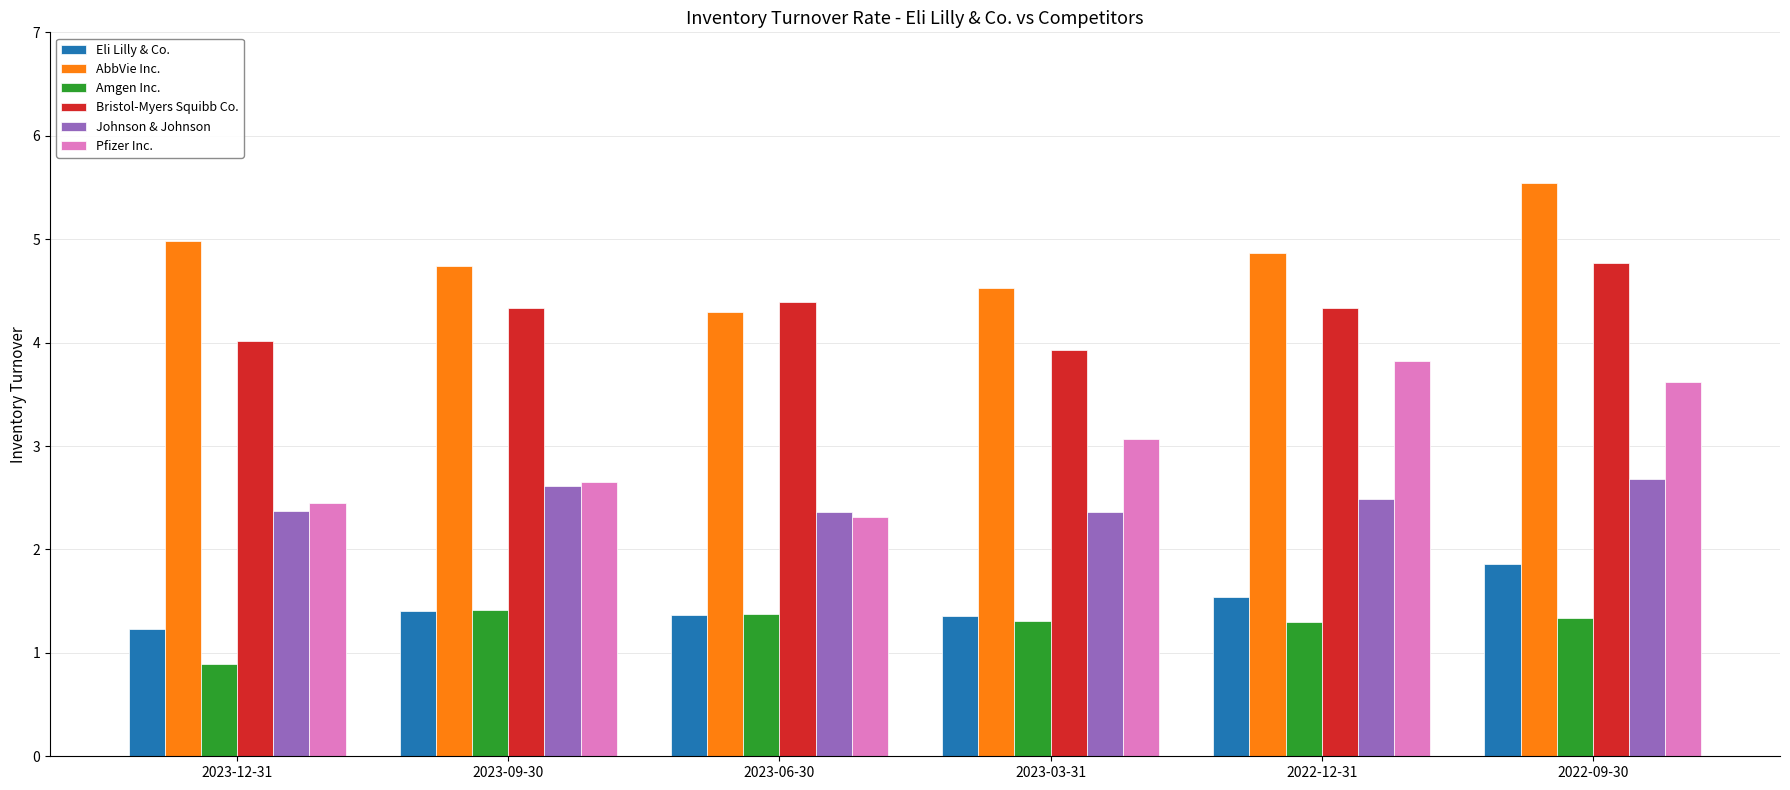

Between 2022-12-31 and 2022-09-30, which series saw the biggest shift?

AbbVie Inc.